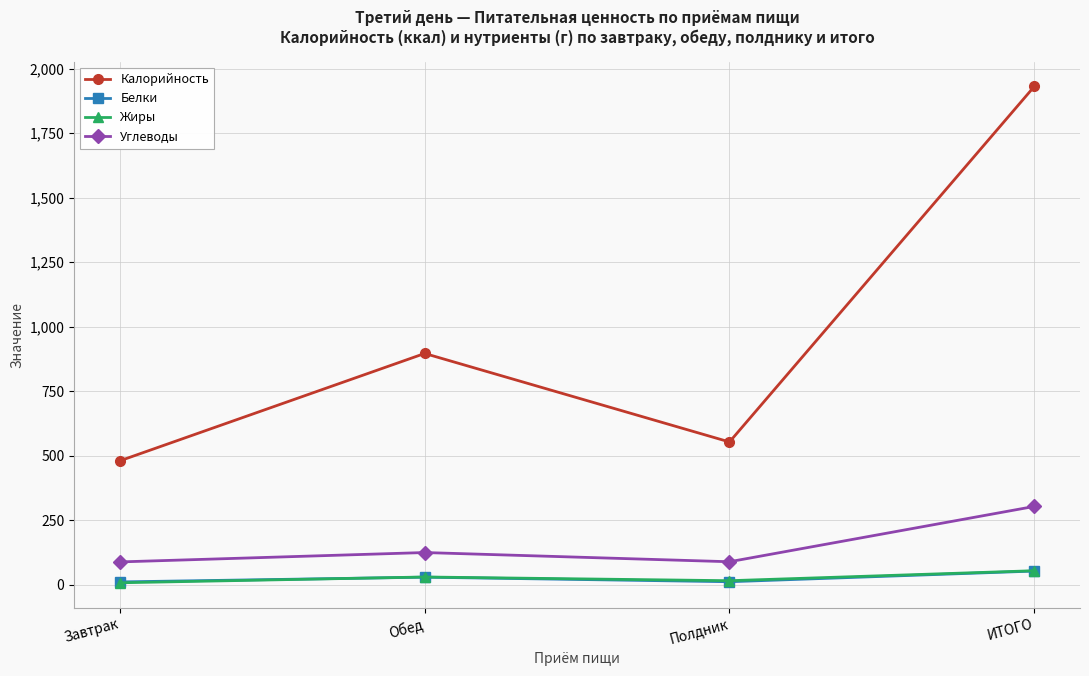

True or false: Жиры and Калорийность cross at least once.

False